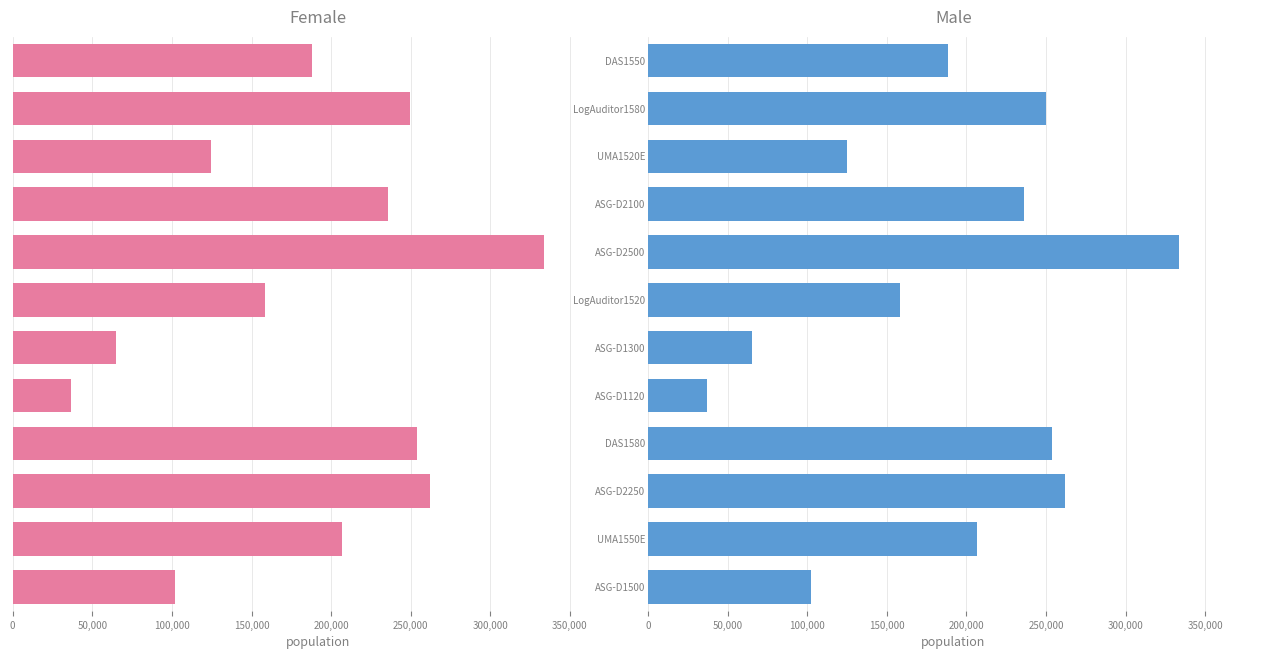

Rank the series by their maximum value, from lowest to highest.

Female, Male